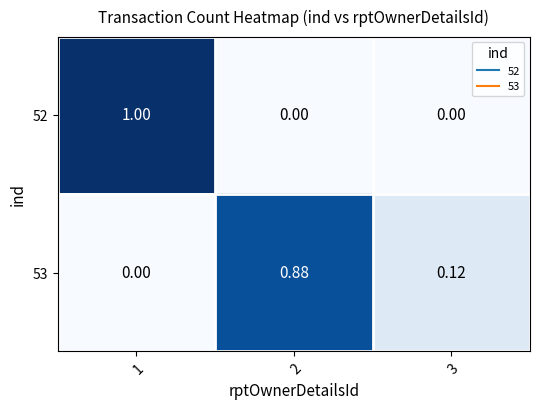

Is the value of 52 at 1 greater than the value of 53 at 2?

Yes